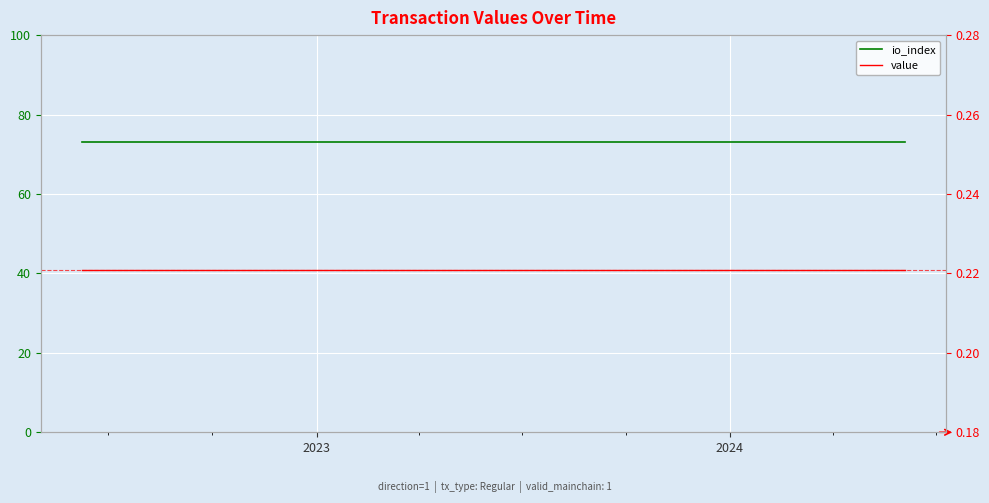

Which series has the largest total across all categories?

io_index